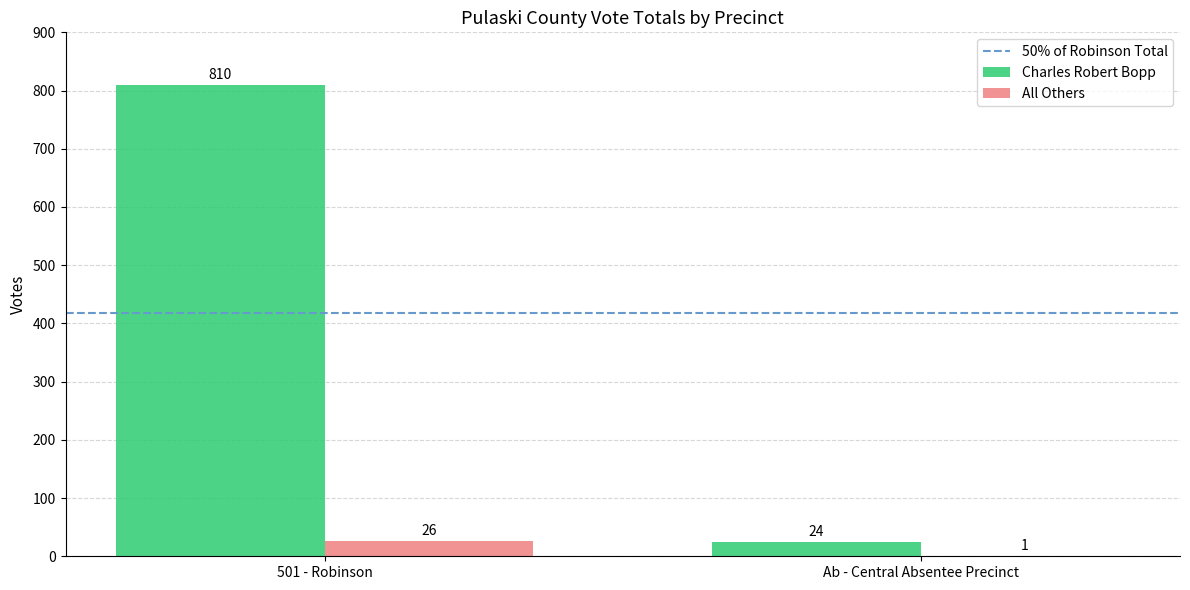

The Charles Robert Bopp series shows 1244 at 501 - Robinson. True or false?

False